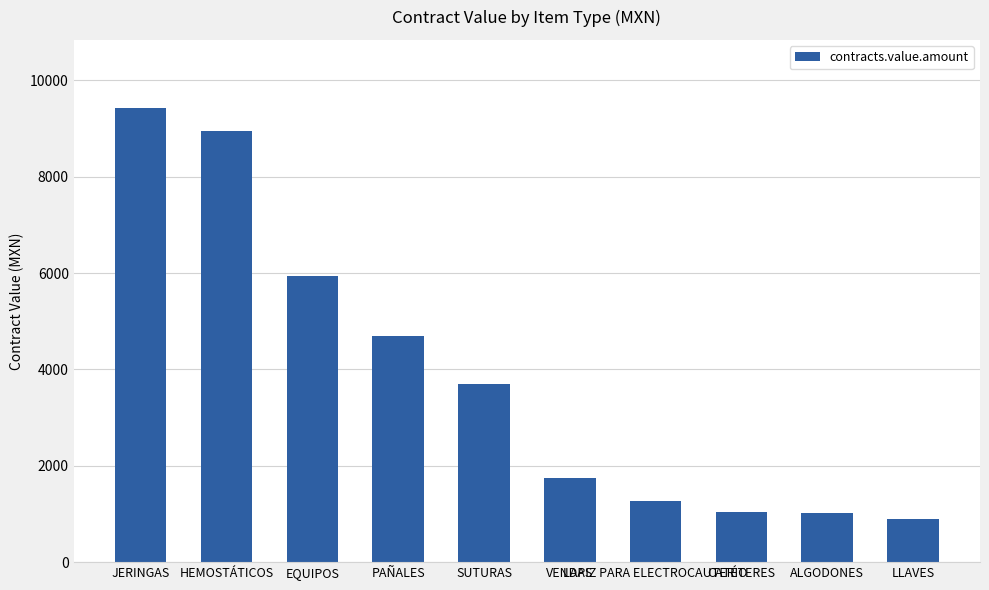

What position from the right is SUTURAS?

6